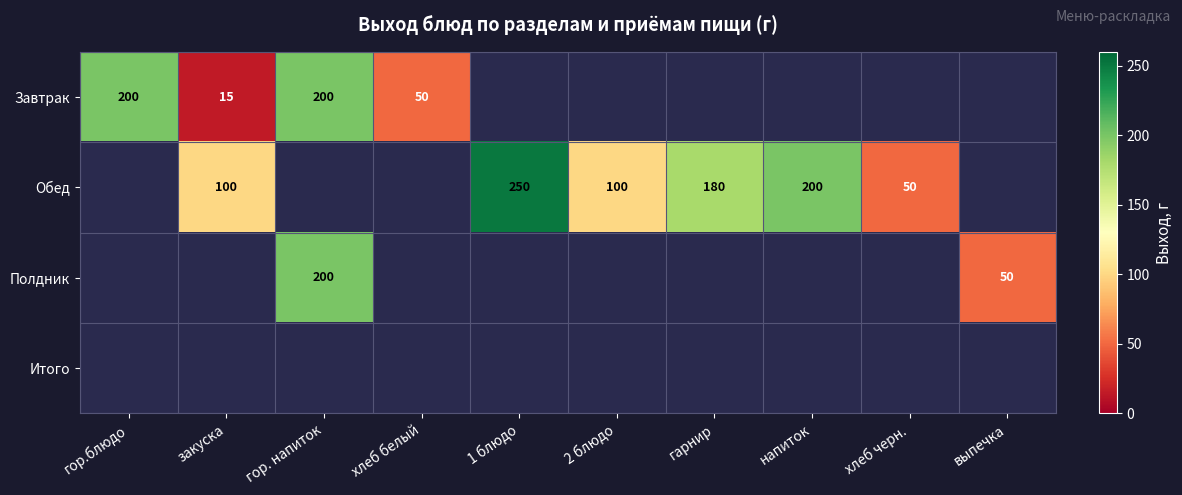

Is it true that Завтрак equals 200 at гор. напиток?

True